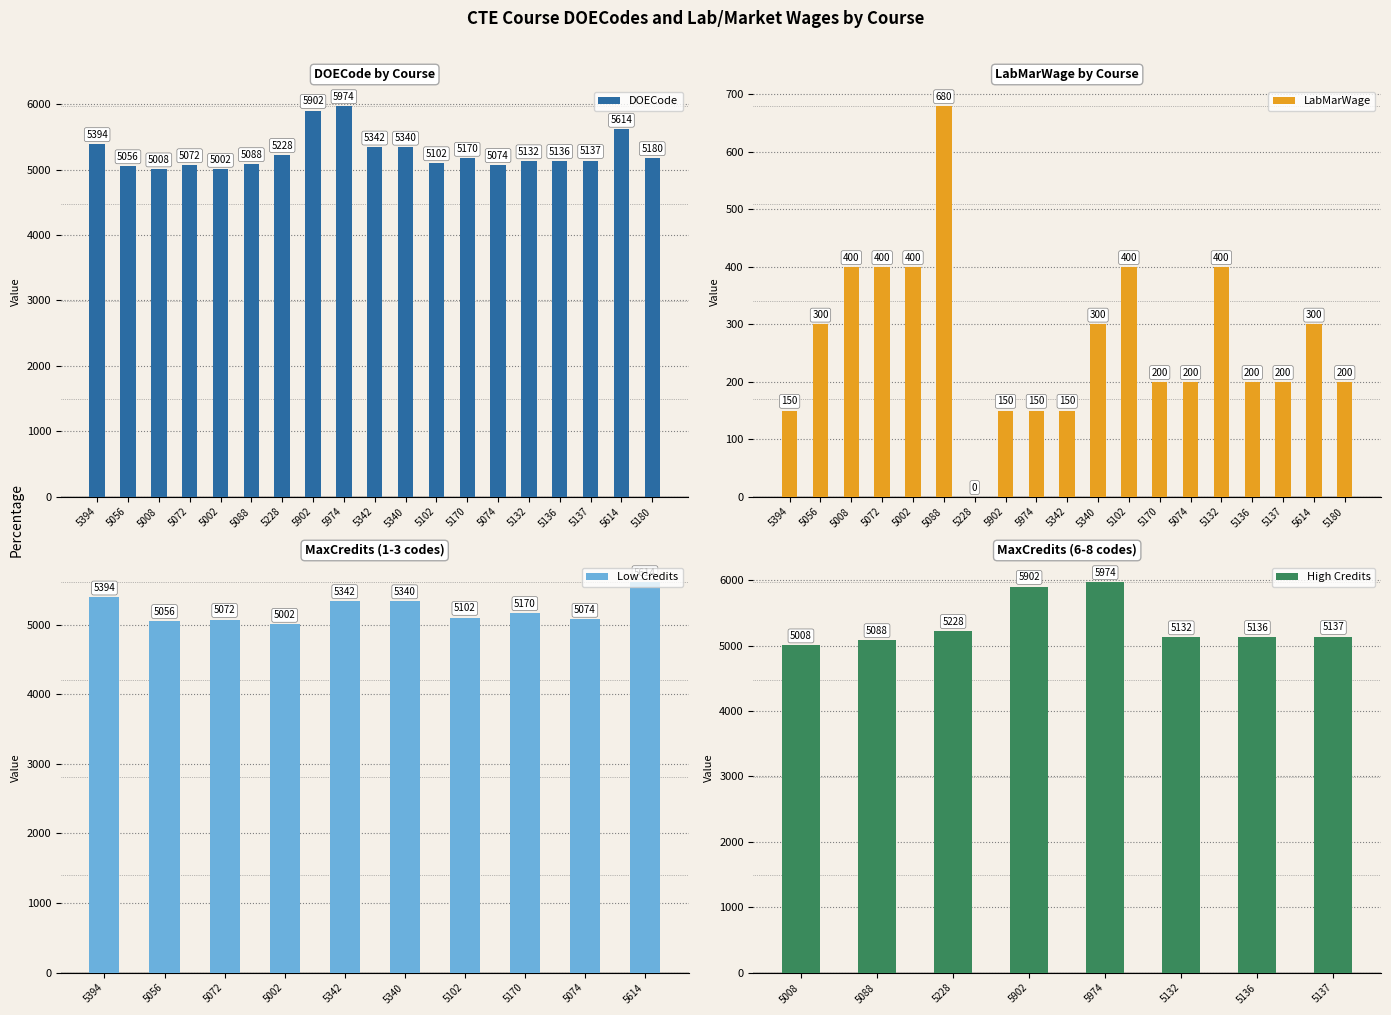

What is the highest value of the DOECode series?

5974